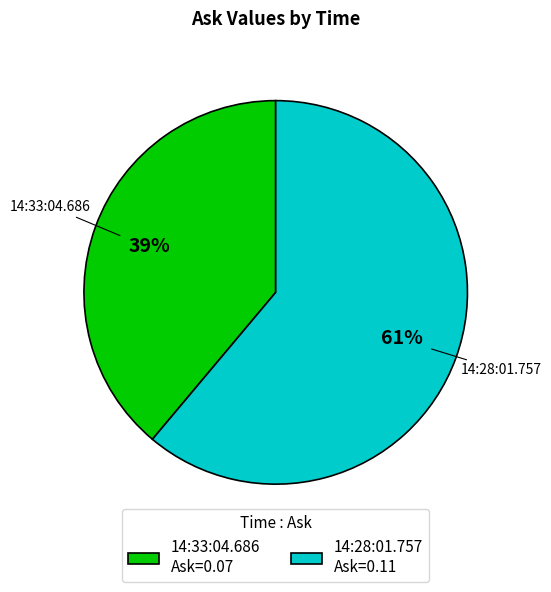

Which category accounts for the majority?

14:28:01.757